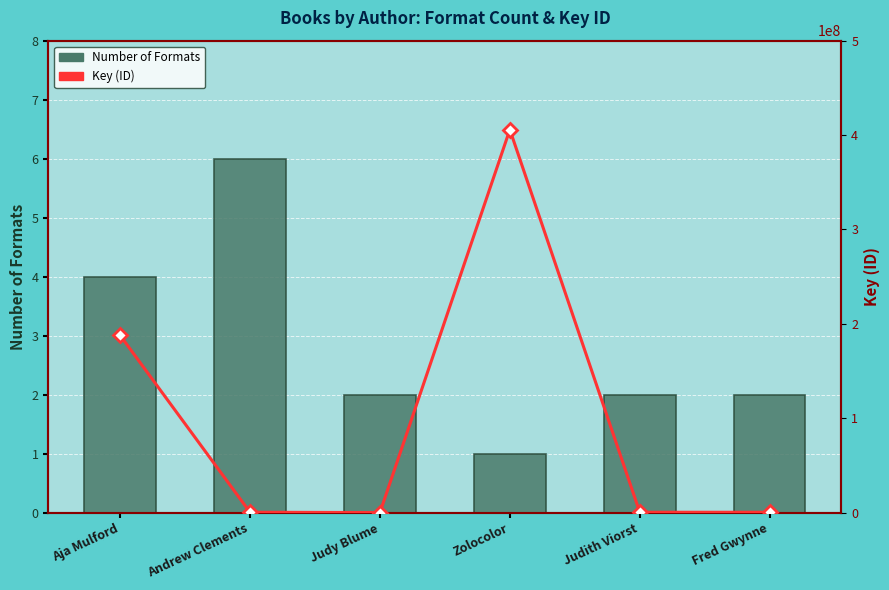

Reading left to right, what are all the values shown in this chart?

Number of Formats: 4	6	2	1	2	2
Key (ID): 187844461	336458	6152	405734395	332442	324283